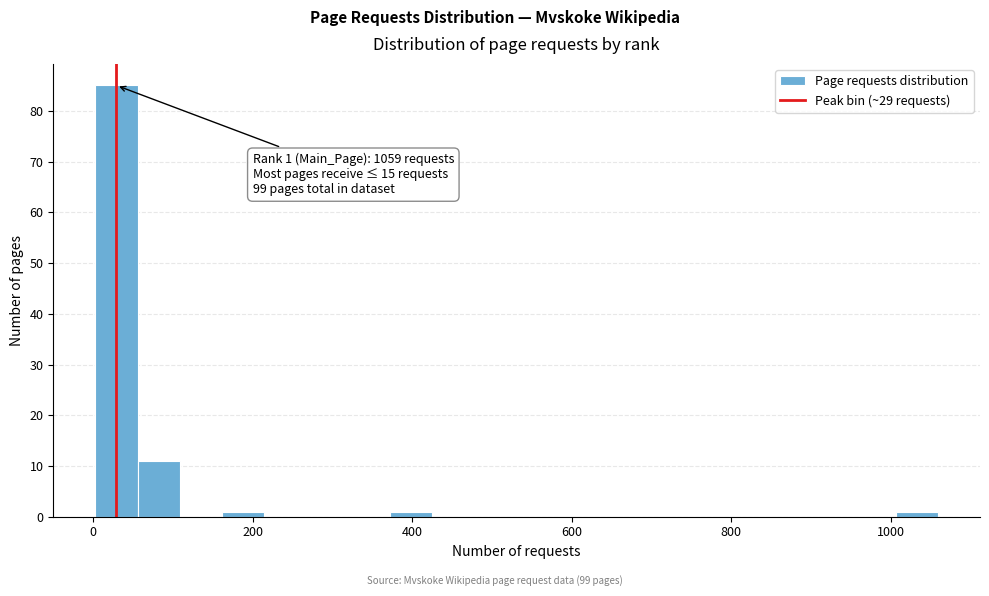

Around what value on the x-axis is the tallest bar? Give the approximate position of its centre, as read against the axis.

20